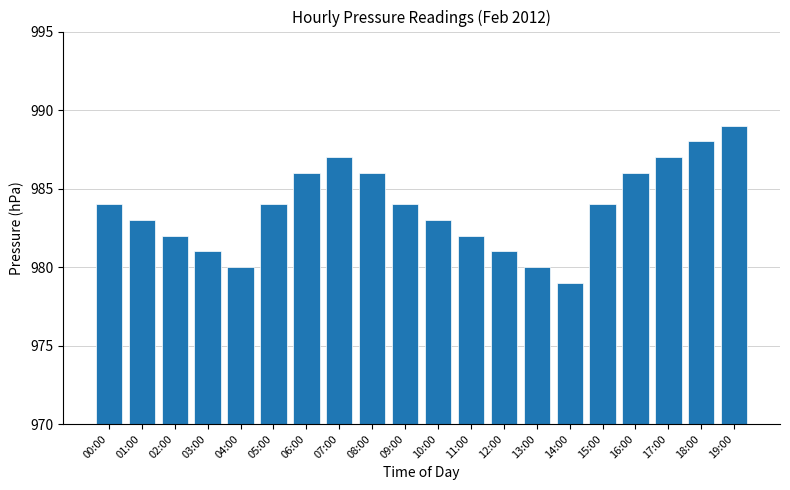

The value at 19:00 is 588. True or false?

False